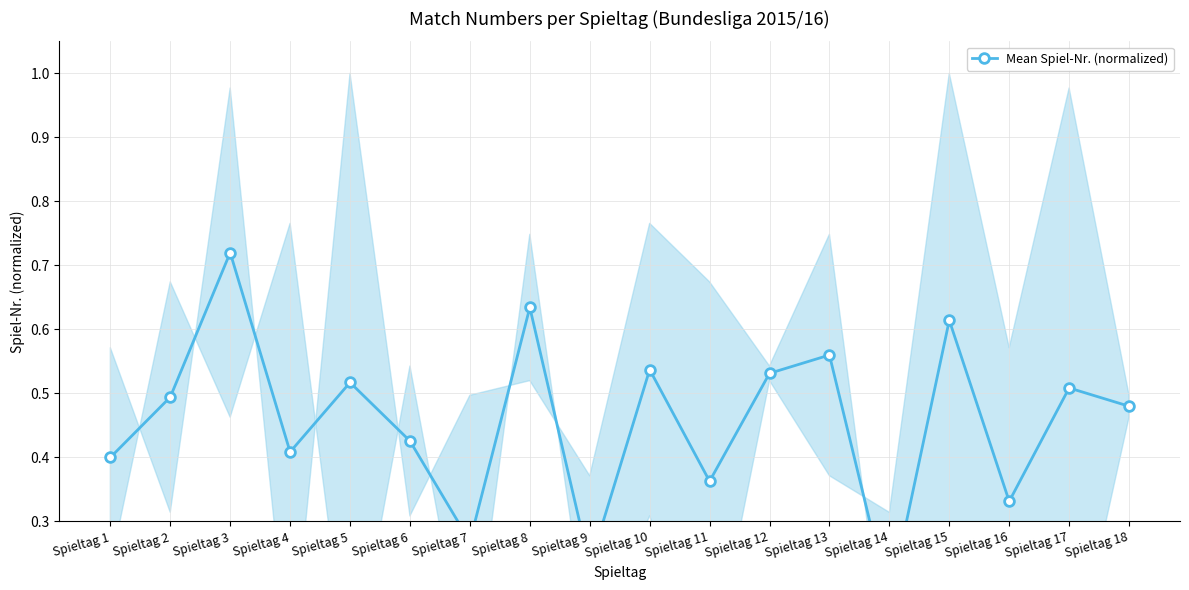

The value at Spieltag 5 is 0.9. True or false?

False